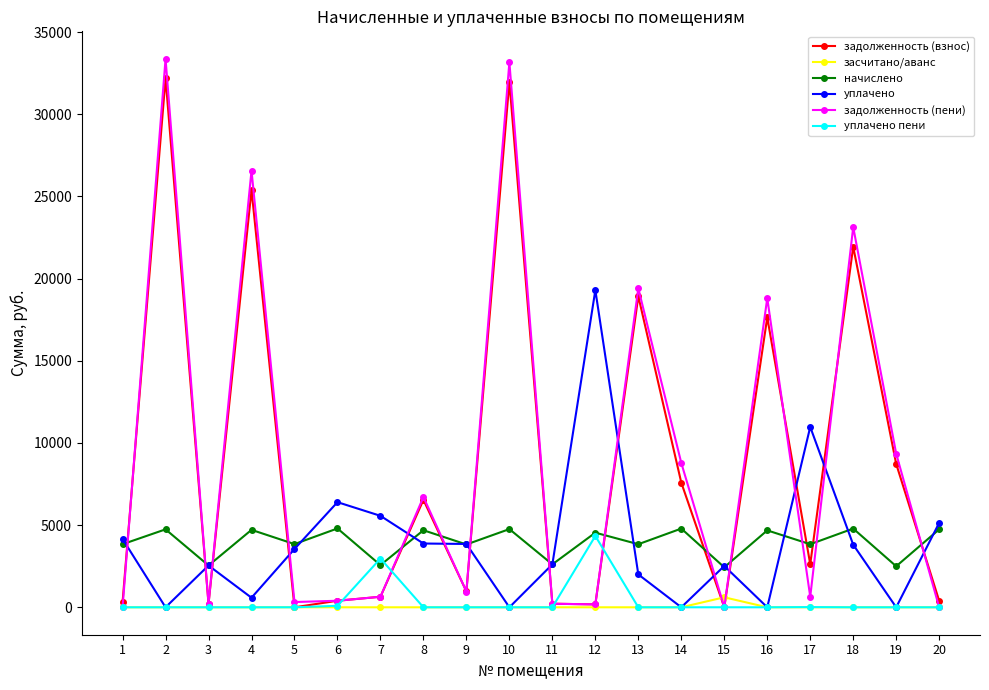

What is the difference between the highest and lowest values at 18?

23130.3